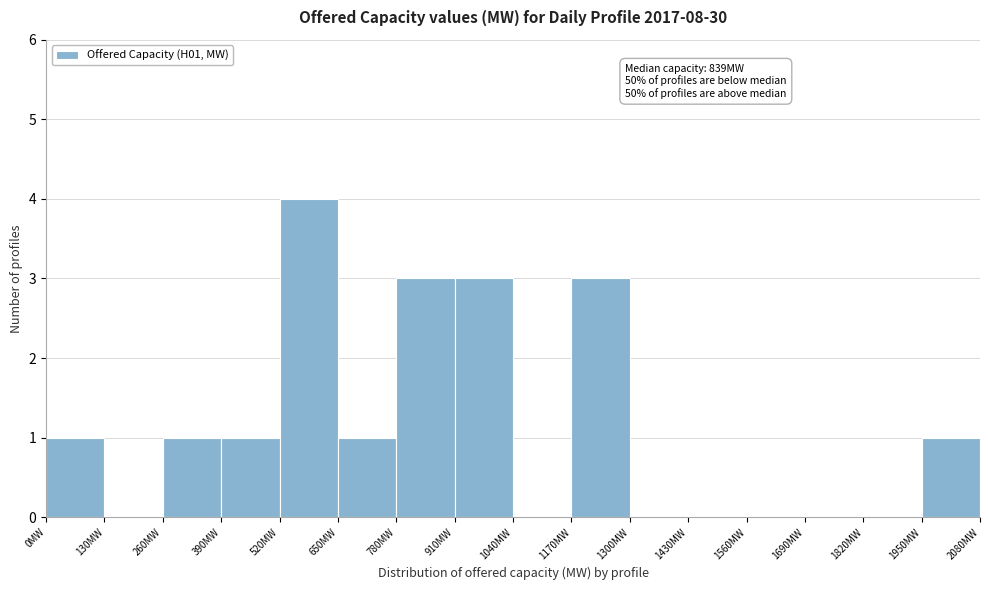

Over which range of the x-axis is the bar tallest?

520 to 650